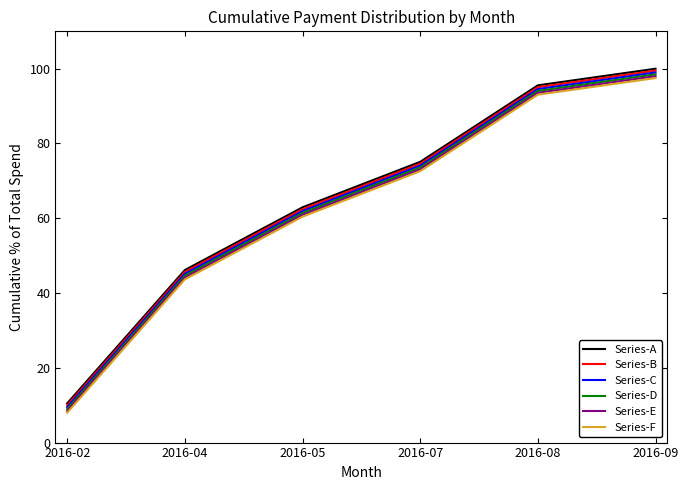

What is the total value across all series at 2016-09?

592.5